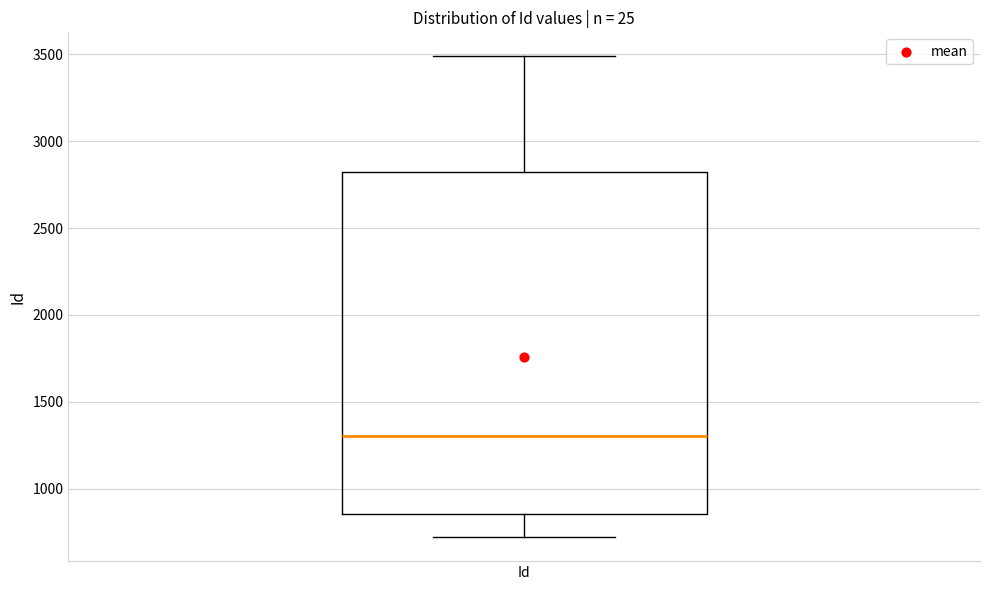

Where does the upper whisker of the box for Id end on the y-axis? The values are not printed on the chart, so give them approximately, as read against the axis.

3500